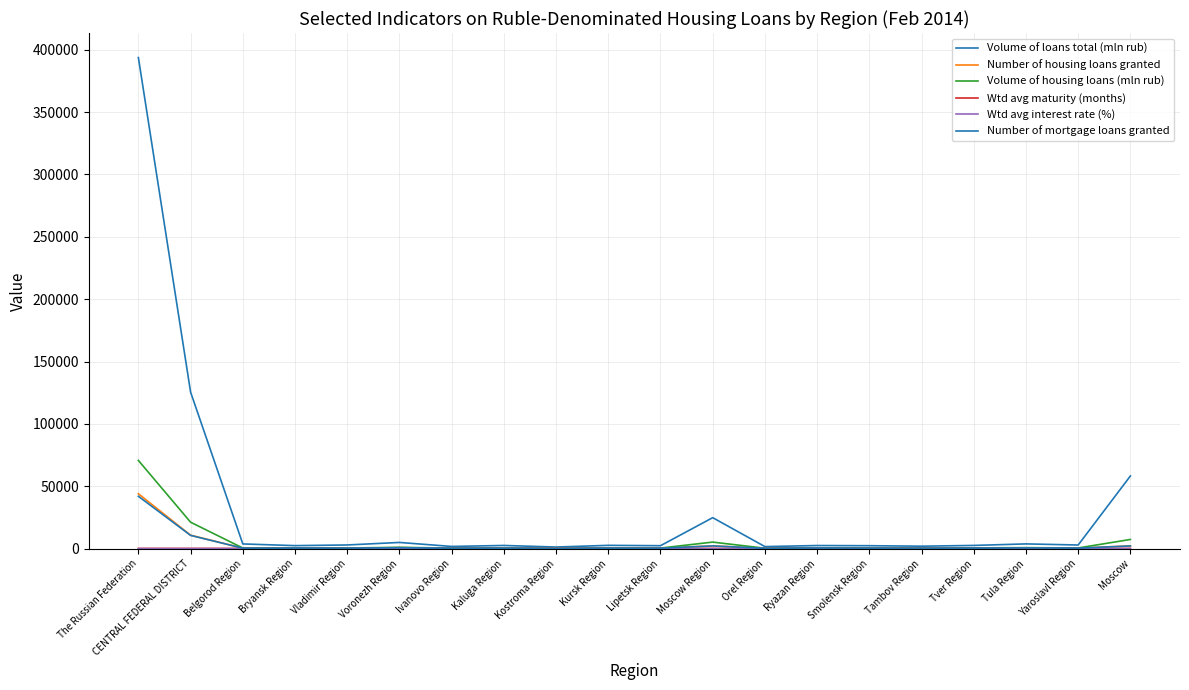

Does the chart have visible grid lines?

Yes